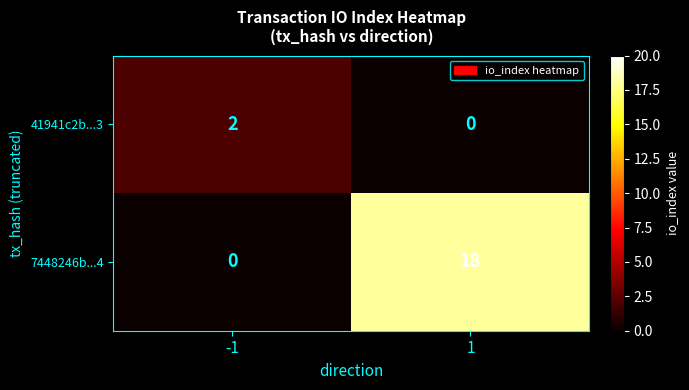

Which series has the largest range (max minus min)?

7448246b...4